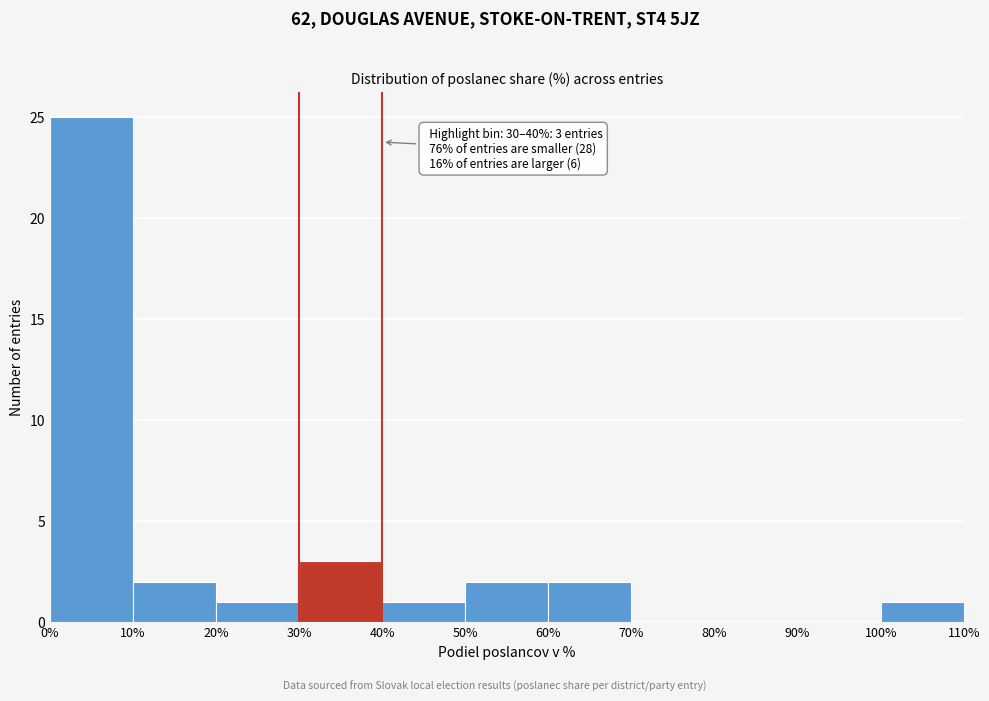

Which range on the x-axis has the tallest bar?

0% to 10%